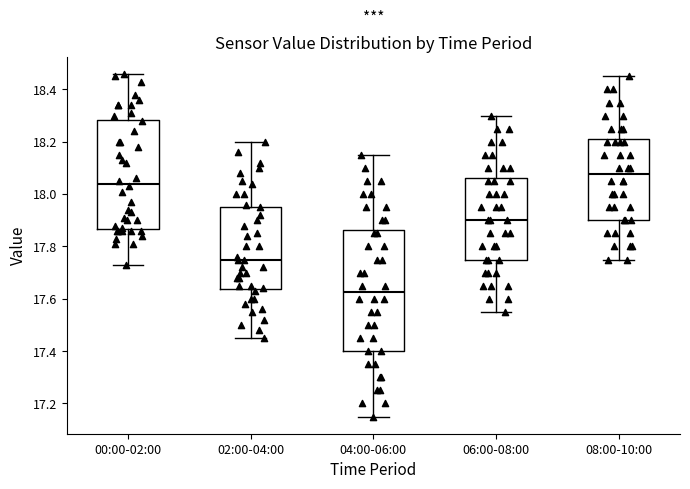

Where is the upper edge of the box for 04:00-06:00 on the y-axis? The values are not printed on the chart, so give them approximately, as read against the axis.

17.86